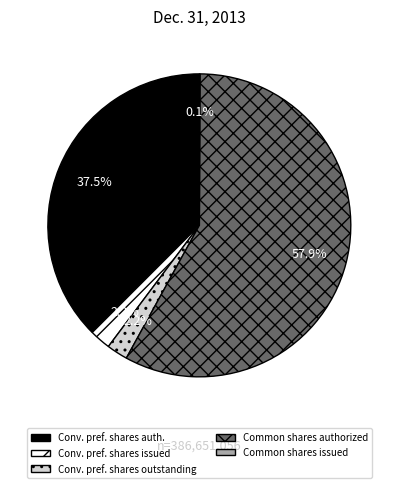

Does any single category account for the majority?

Yes